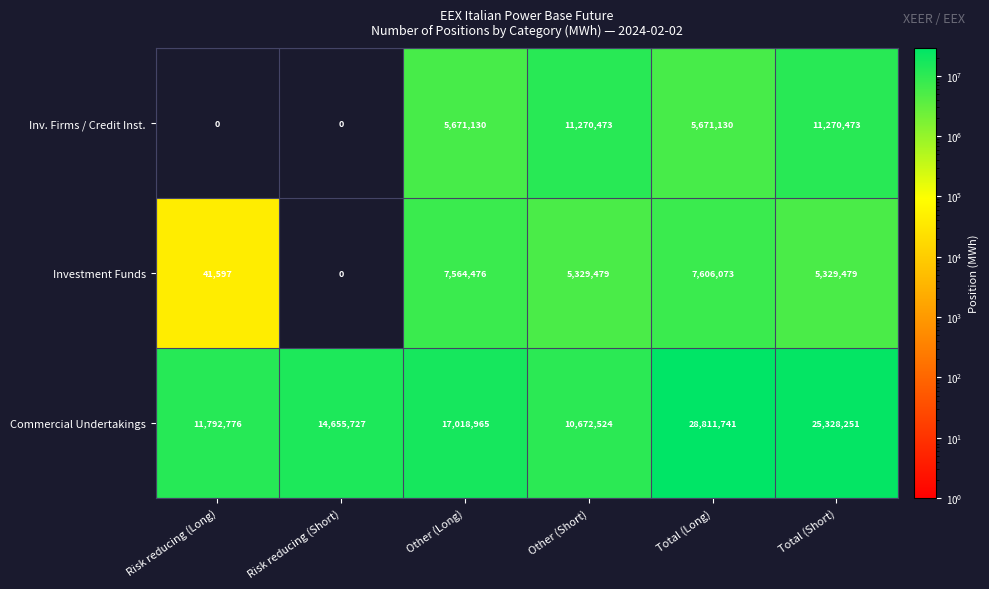

List the labels in order of Commercial Undertakings value, largest first.

Total (Long), Total (Short), Other (Long), Risk reducing (Short), Risk reducing (Long), Other (Short)